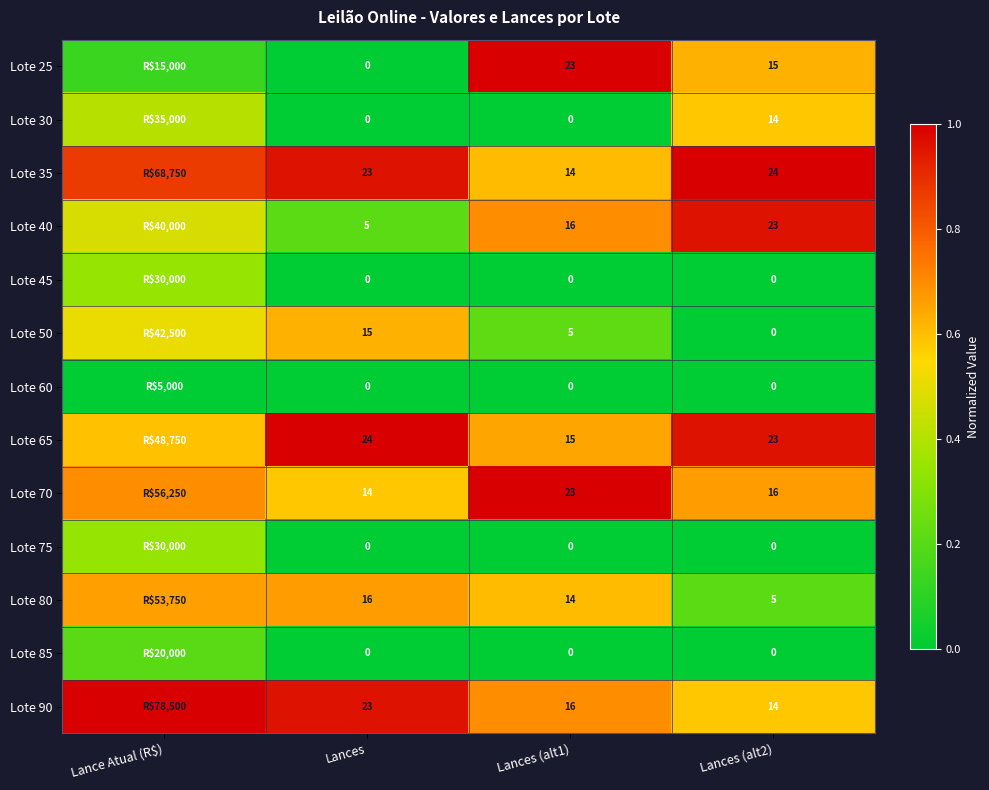

Between Lances and Lance Atual (R$), which is larger?

Lance Atual (R$)